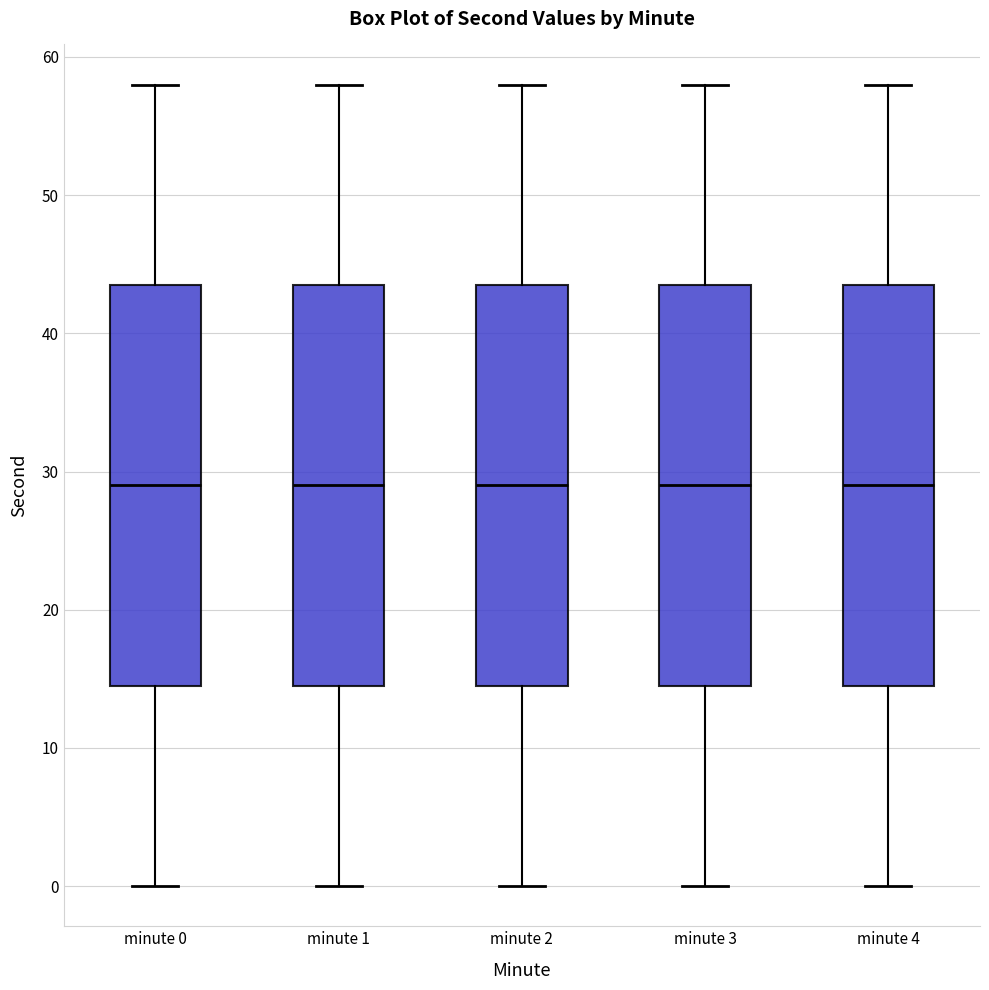

Where is the lower edge of the box for minute 1 on the y-axis? The values are not printed on the chart, so give them approximately, as read against the axis.

15